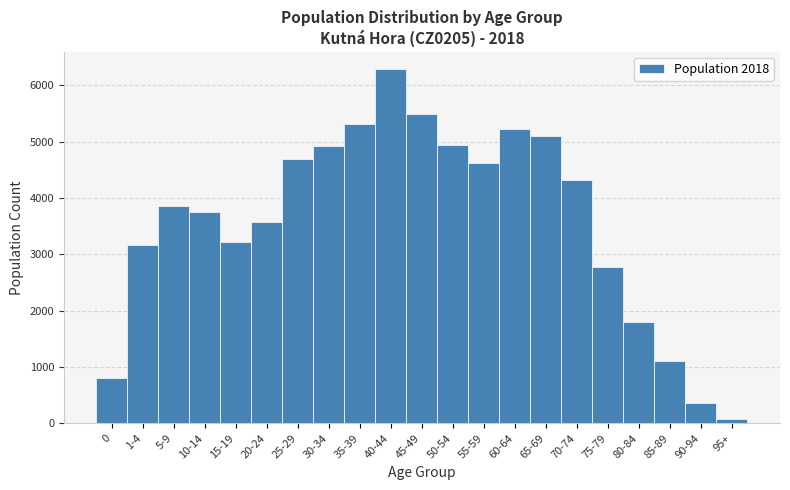

Between 55-59 and 30-34, which is larger?

30-34